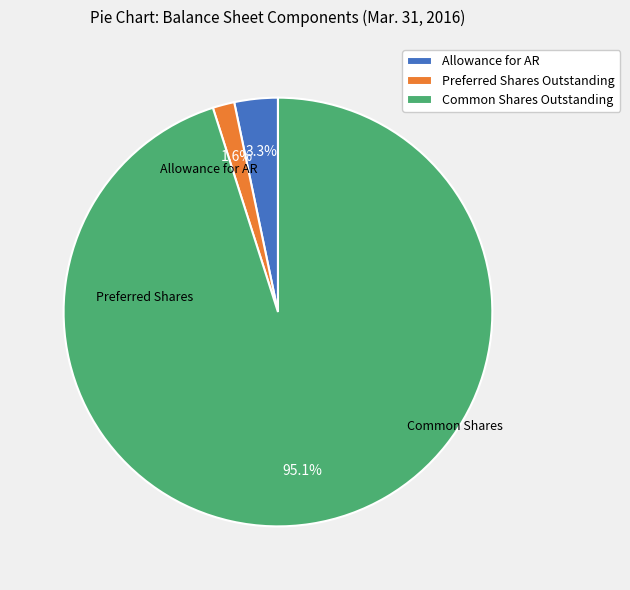

Rank the categories by value from highest to lowest.

Common Shares Outstanding, Allowance for AR, Preferred Shares Outstanding